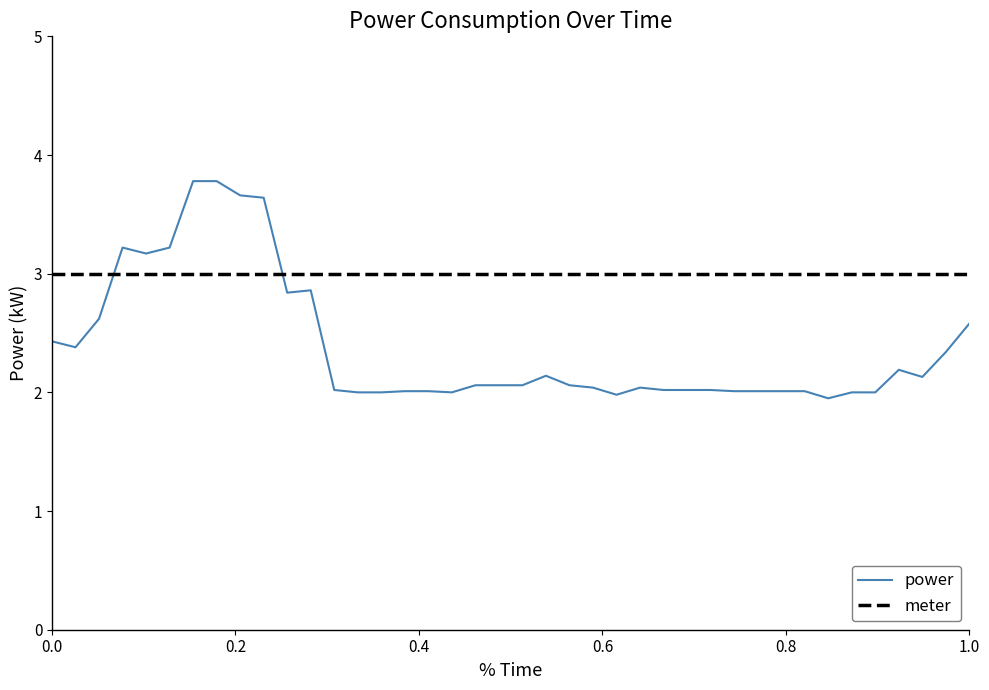

True or false: power and meter intersect in this chart.

True